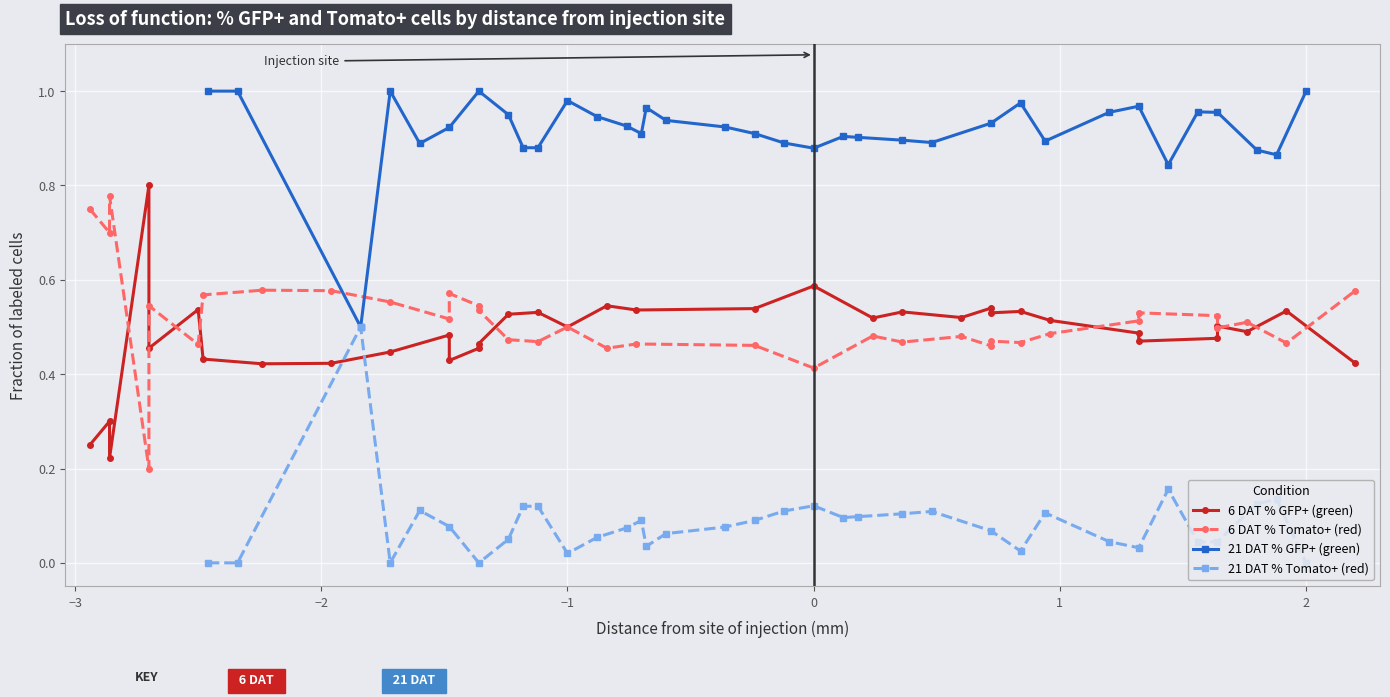

Count the number of data series in this chart.

4